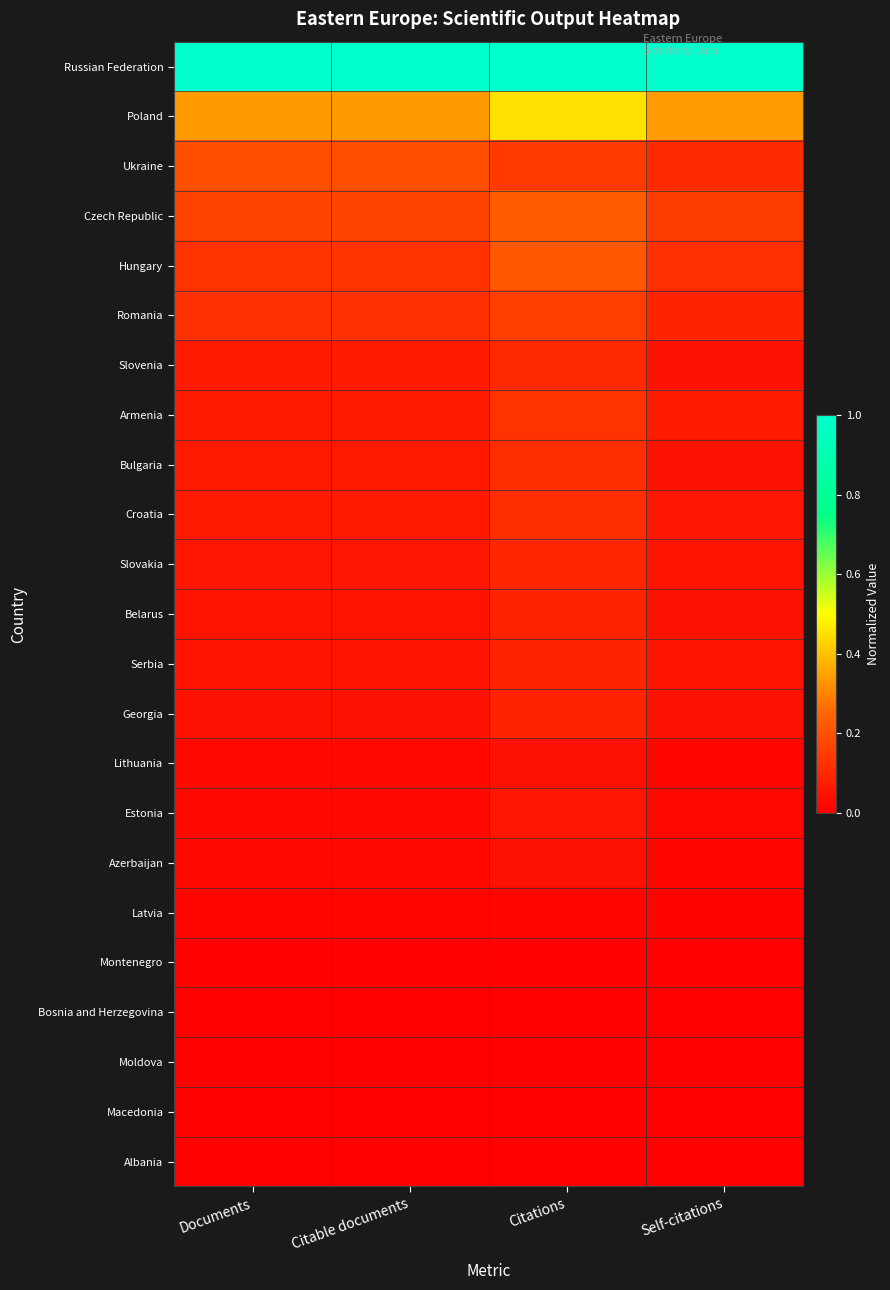

Reading left to right, transcribe all the data shown in this chart.

Russian Federation: Documents=1.0	Citable documents=1.0	Citations=1.0	Self-citations=1.0
Poland: Documents=0.3	Citable documents=0.3	Citations=0.4	Self-citations=0.3
Ukraine: Documents=0.2	Citable documents=0.2	Citations=0.1	Self-citations=0.1
Czech Republic: Documents=0.2	Citable documents=0.2	Citations=0.2	Self-citations=0.2
Hungary: Documents=0.1	Citable documents=0.1	Citations=0.2	Self-citations=0.1
Romania: Documents=0.1	Citable documents=0.1	Citations=0.2	Self-citations=0.1
Slovenia: Documents=0.1	Citable documents=0.1	Citations=0.1	Self-citations=0.0
Armenia: Documents=0.1	Citable documents=0.1	Citations=0.1	Self-citations=0.1
Bulgaria: Documents=0.1	Citable documents=0.1	Citations=0.1	Self-citations=0.0
Croatia: Documents=0.1	Citable documents=0.1	Citations=0.1	Self-citations=0.1
Slovakia: Documents=0.1	Citable documents=0.1	Citations=0.1	Self-citations=0.0
Belarus: Documents=0.0	Citable documents=0.0	Citations=0.1	Self-citations=0.0
Serbia: Documents=0.0	Citable documents=0.0	Citations=0.1	Self-citations=0.0
Georgia: Documents=0.0	Citable documents=0.0	Citations=0.1	Self-citations=0.0
Lithuania: Documents=0.0	Citable documents=0.0	Citations=0.0	Self-citations=0.0
Estonia: Documents=0.0	Citable documents=0.0	Citations=0.1	Self-citations=0.0
Azerbaijan: Documents=0.0	Citable documents=0.0	Citations=0.0	Self-citations=0.0
Latvia: Documents=0.0	Citable documents=0.0	Citations=0.0	Self-citations=0.0
Montenegro: Documents=0.0	Citable documents=0.0	Citations=0.0	Self-citations=0.0
Bosnia and Herzegovina: Documents=0.0	Citable documents=0.0	Citations=0.0	Self-citations=0.0
Moldova: Documents=0.0	Citable documents=0.0	Citations=0.0	Self-citations=0.0
Macedonia: Documents=0.0	Citable documents=0.0	Citations=0.0	Self-citations=0.0
Albania: Documents=0.0	Citable documents=0.0	Citations=0.0	Self-citations=0.0